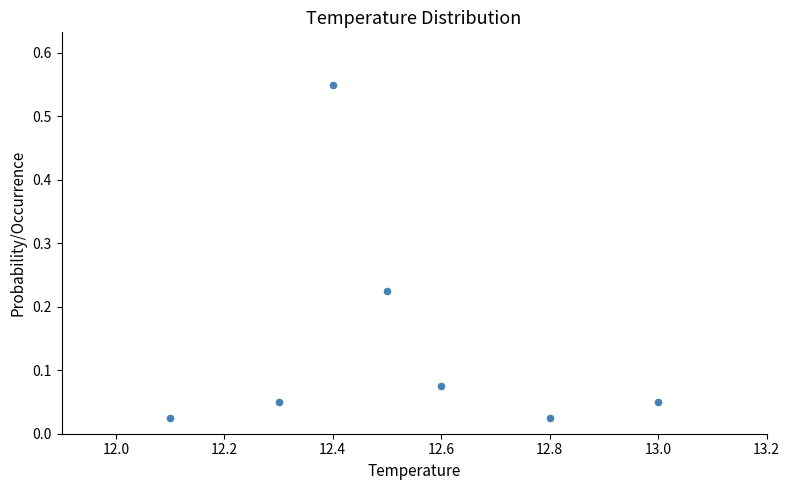

What is the range of X values (max minus min)?

0.9